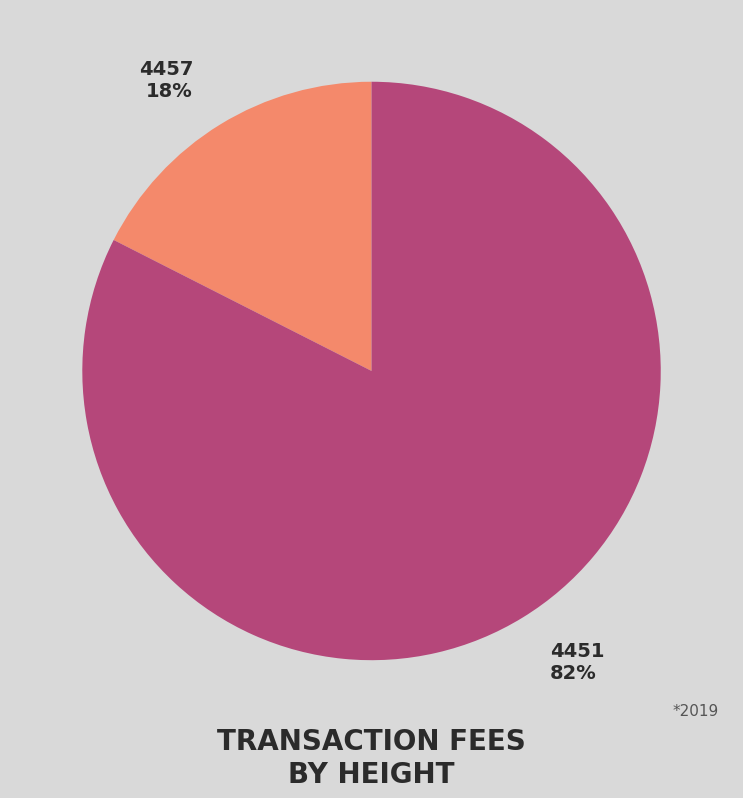

Is it true that 4457 is 32% of the pie?

False